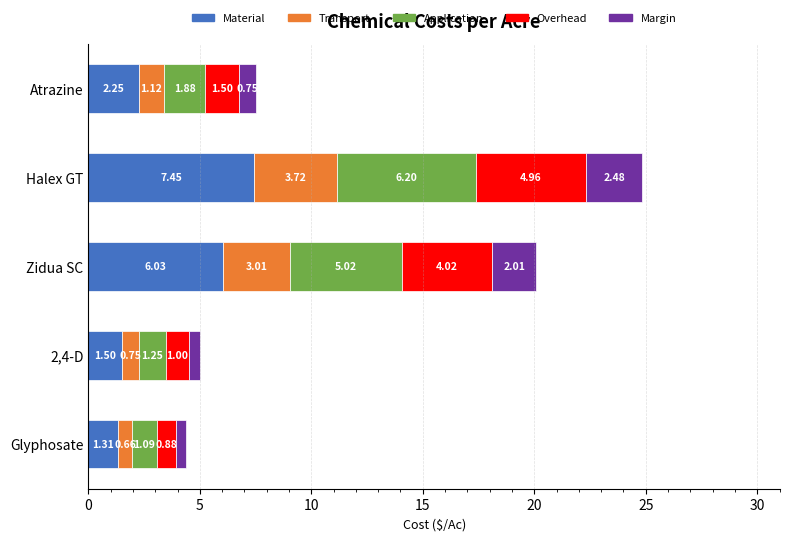

What is the difference between the maximum and minimum values in the Material series?

6.1